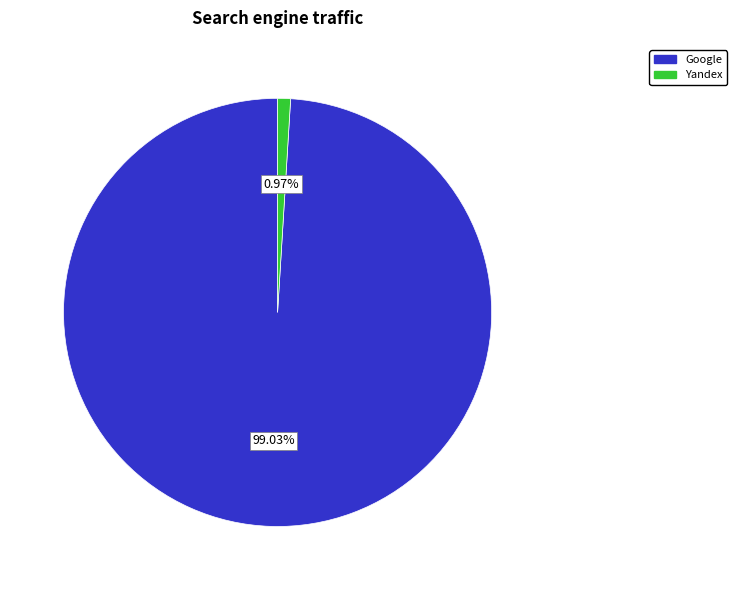

Does any single category account for the majority?

Yes